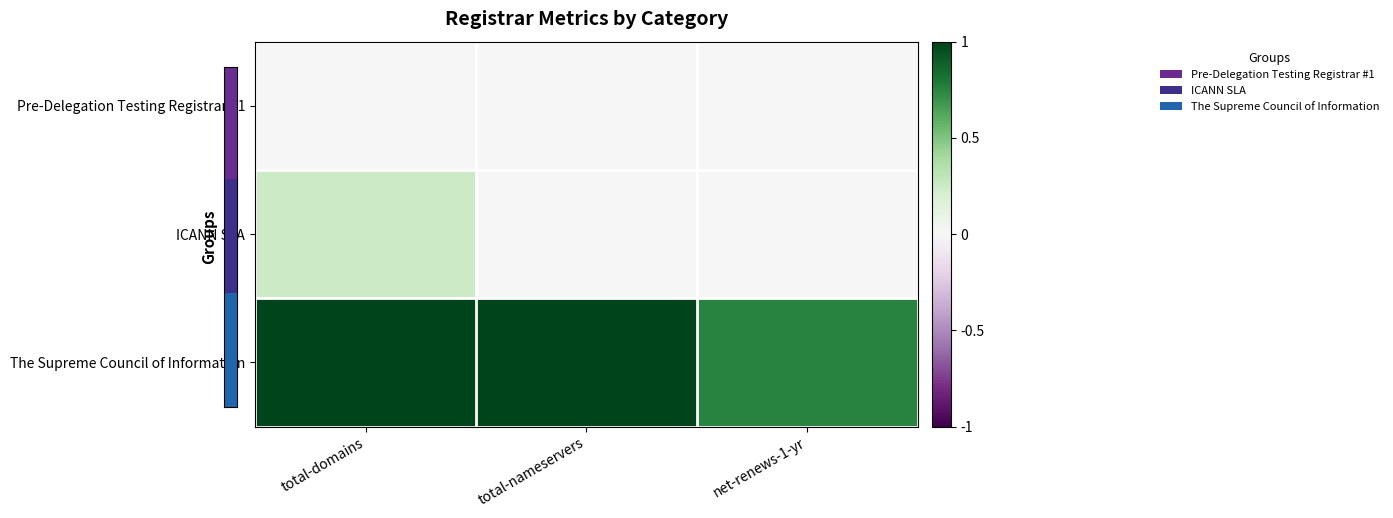

At which category does the chart reach its peak across all series?

total-domains